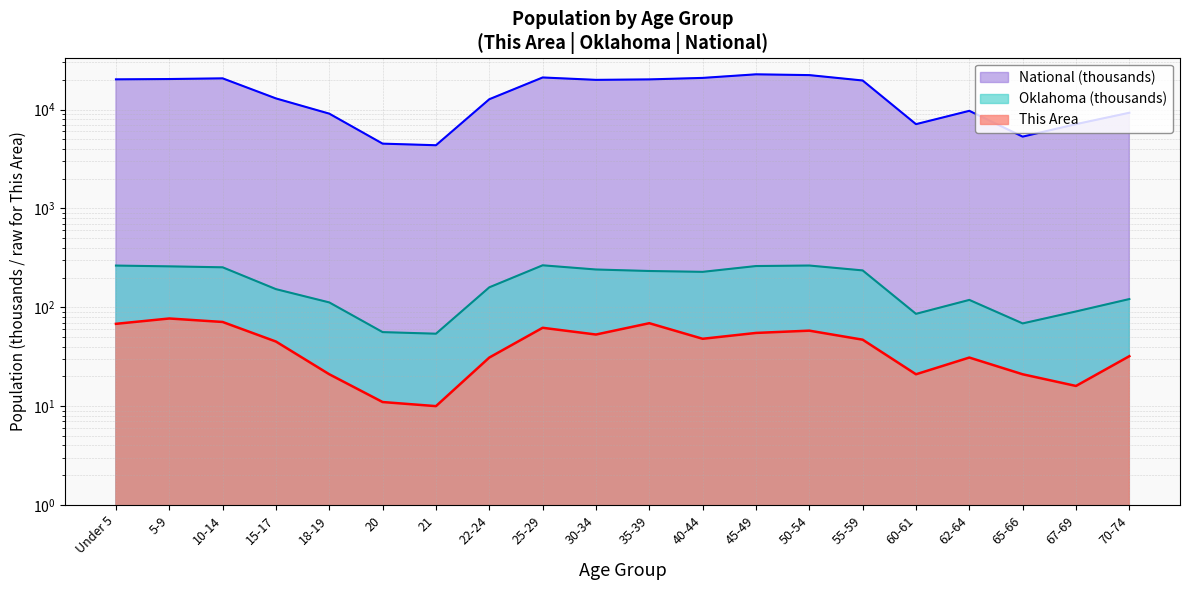

What is the value of the This Area point at the 6th from the left?

11.0